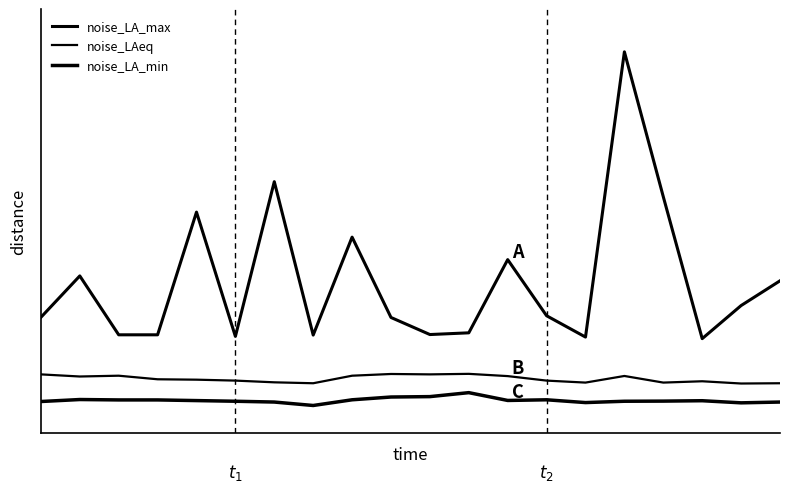

List the series in order of their overall mean, highest first.

noise_LA_max, noise_LAeq, noise_LA_min